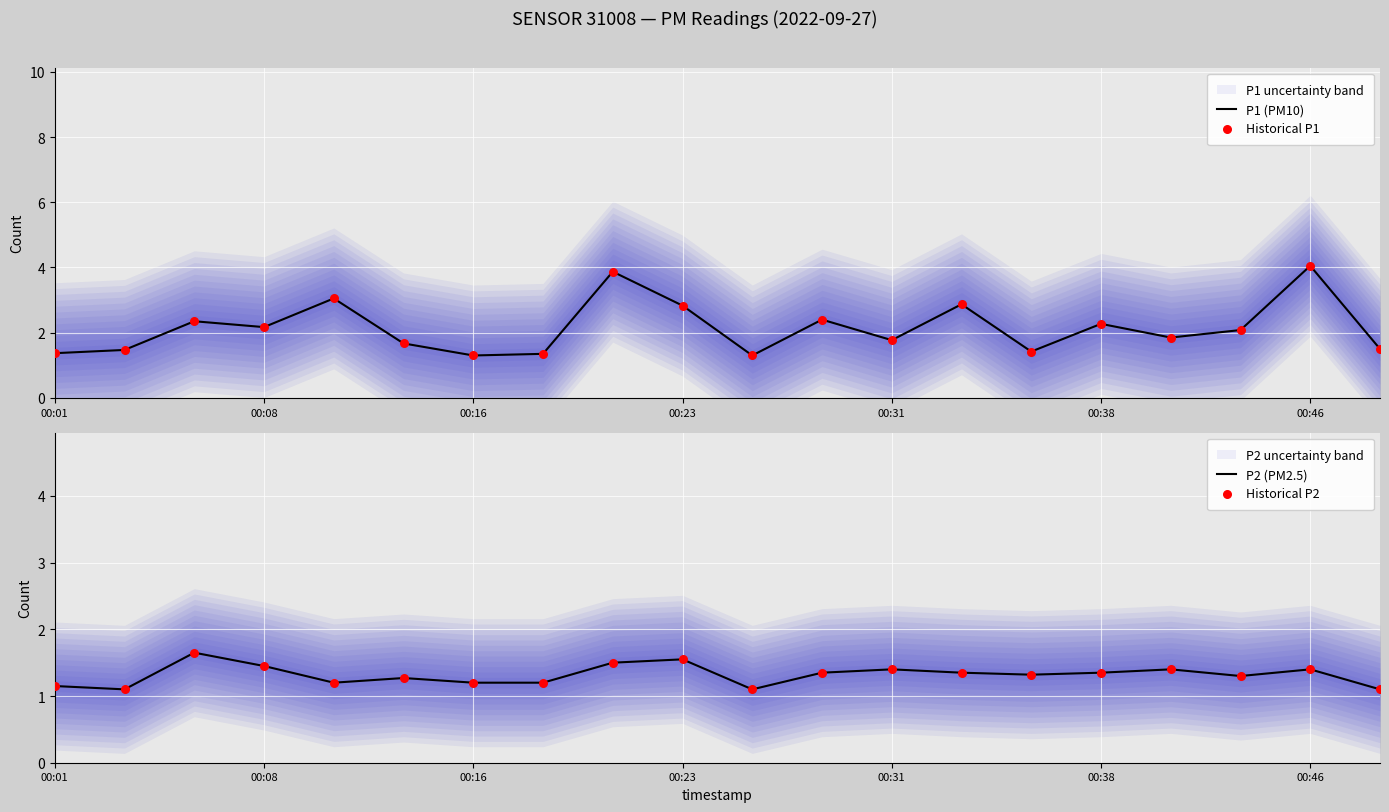

Which series has the largest total across all categories?

P1 (PM10)